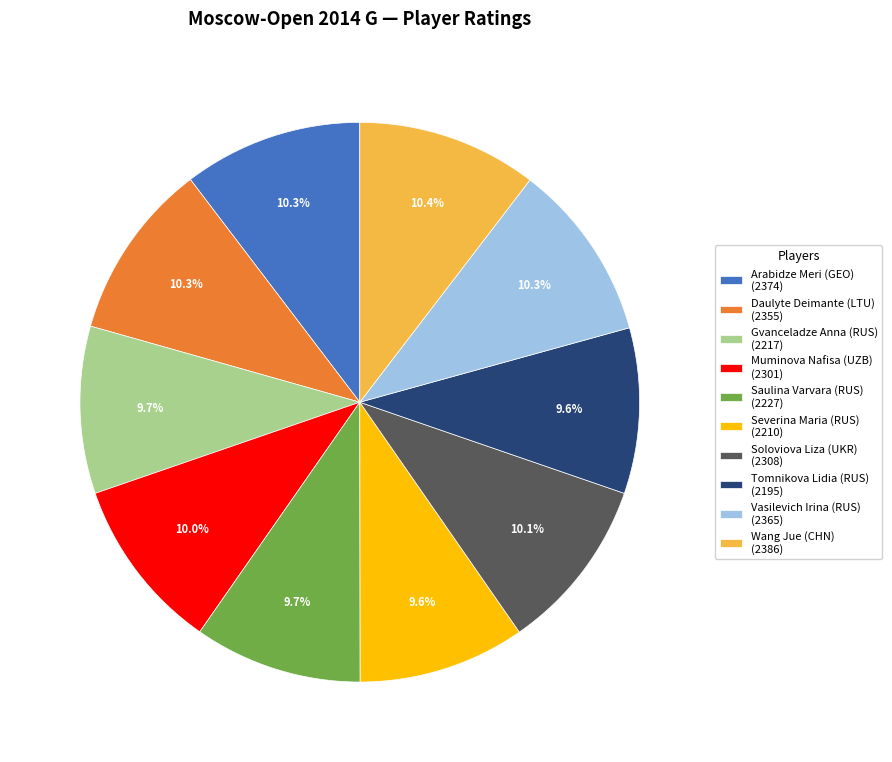

What is the ratio of the value at Arabidze Meri (GEO) (2374) to the value at Severina Maria (RUS) (2210)?

1.1